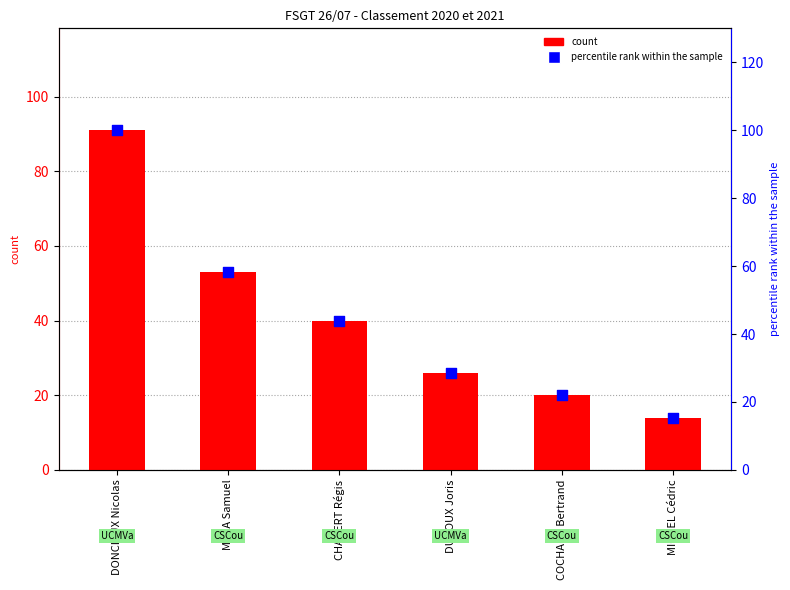

Which series contains the lowest Y value?

Total Points